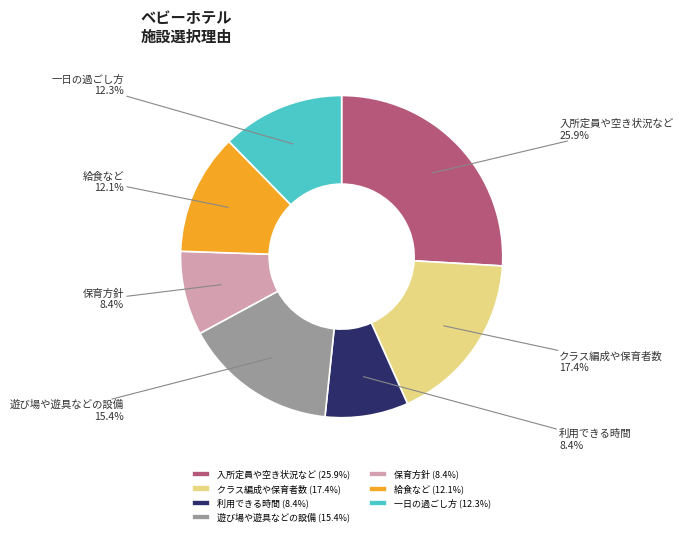

The 一日の過ごし方 slice represents 12% of the pie. True or false?

True